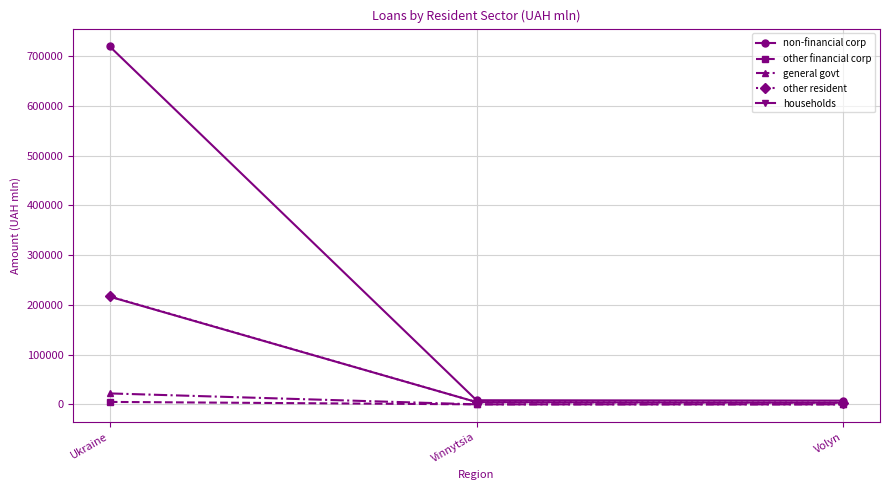

True or false: general govt has a value of 22003.5 at Ukraine.

True